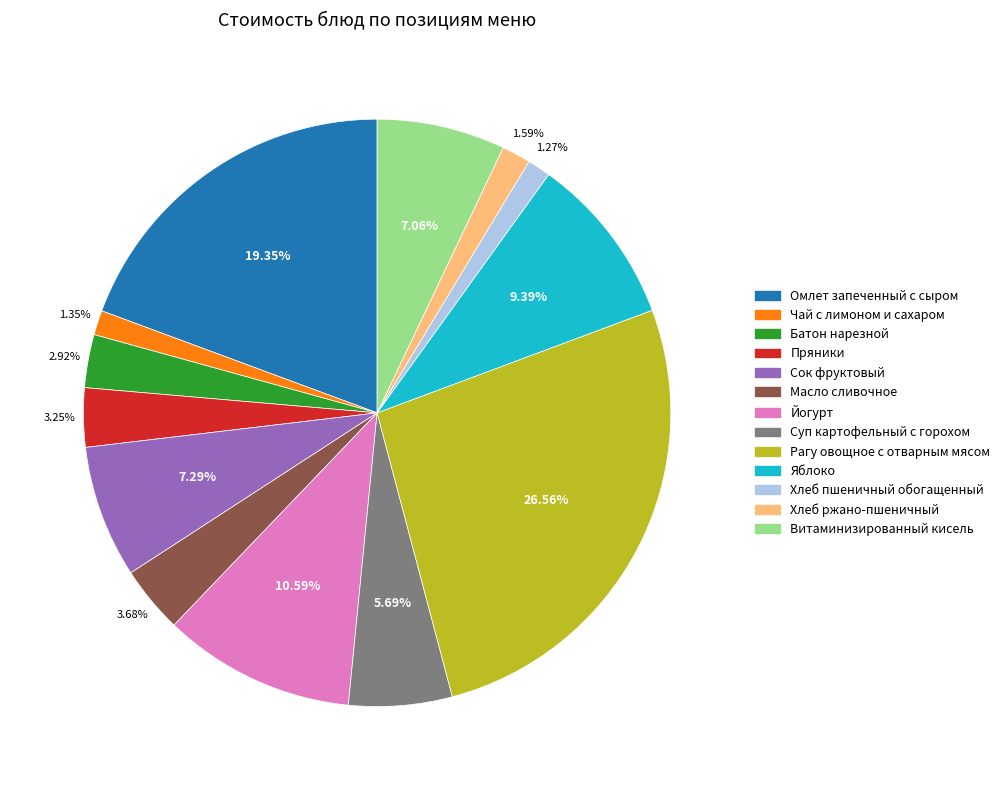

Which has a higher value, Йогурт or Хлеб ржано-пшеничный?

Йогурт